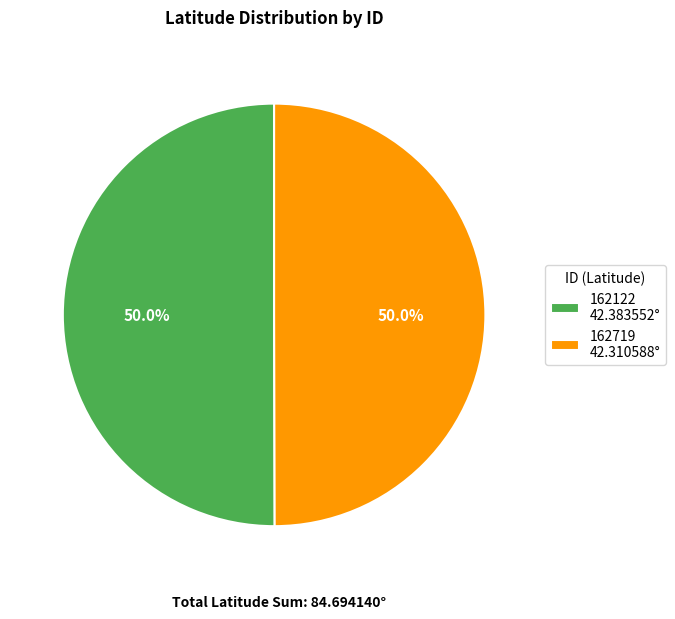

What percentage is NOT represented by 162122 42.383552°?

50.0%